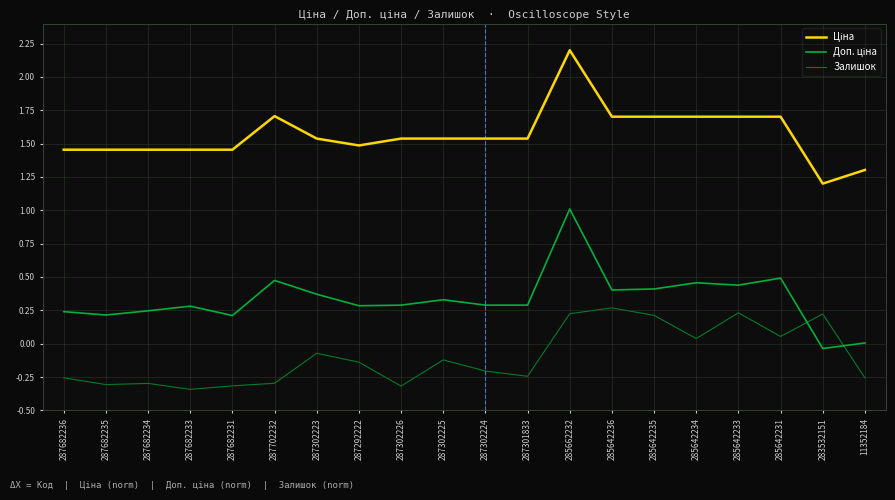

What is the label of the 9th point from the left?

287302226